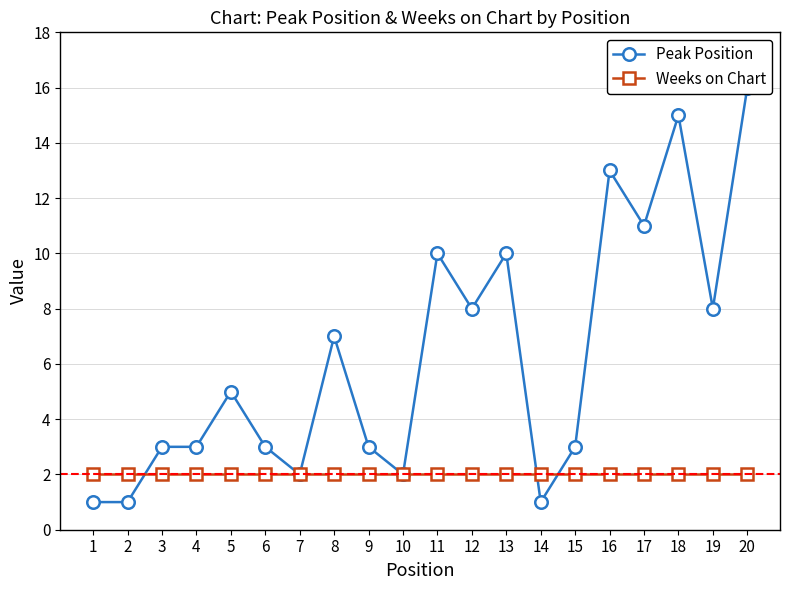

What is the average value of the Weeks on Chart series?

2